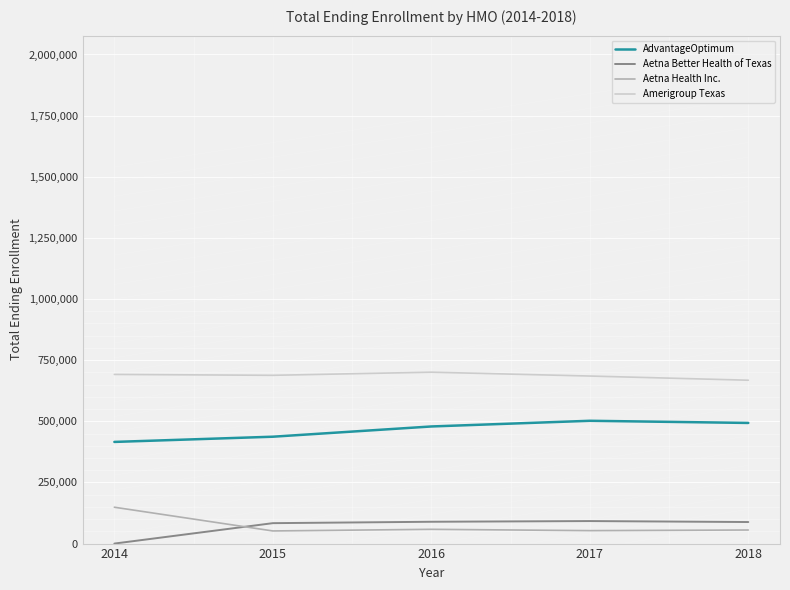

How many values in Aetna Better Health of Texas are above zero?

4